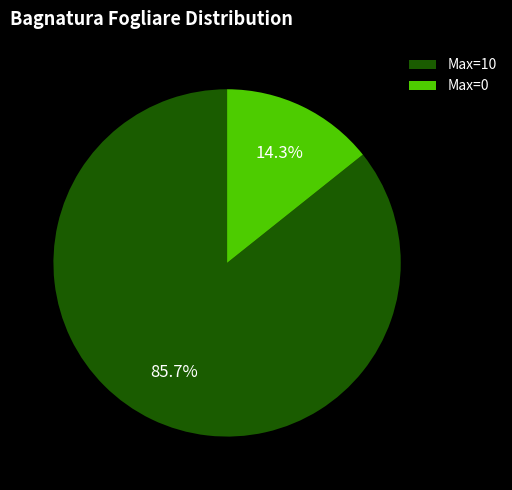

How much of the chart is everything except Max=10?

14.3%